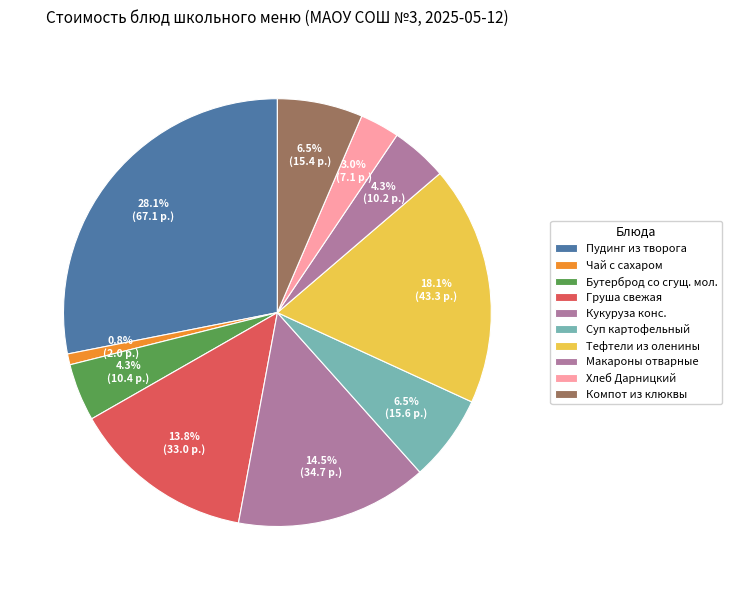

To the nearest percent, what is the difference between the largest and smallest slice percentages?

27%